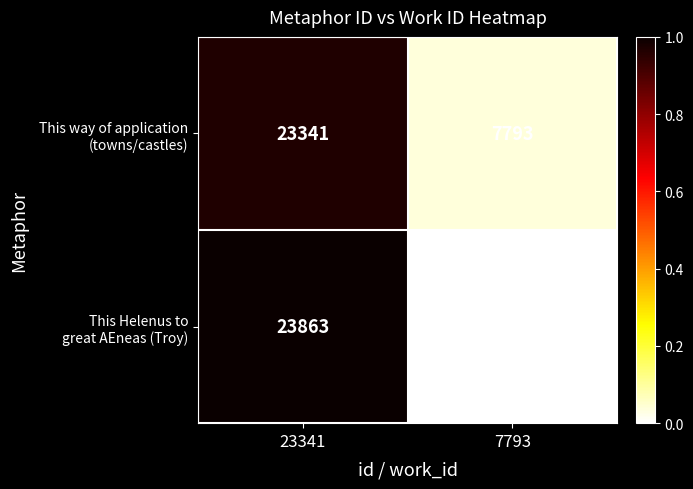

Which category has the highest value across all series?

23341